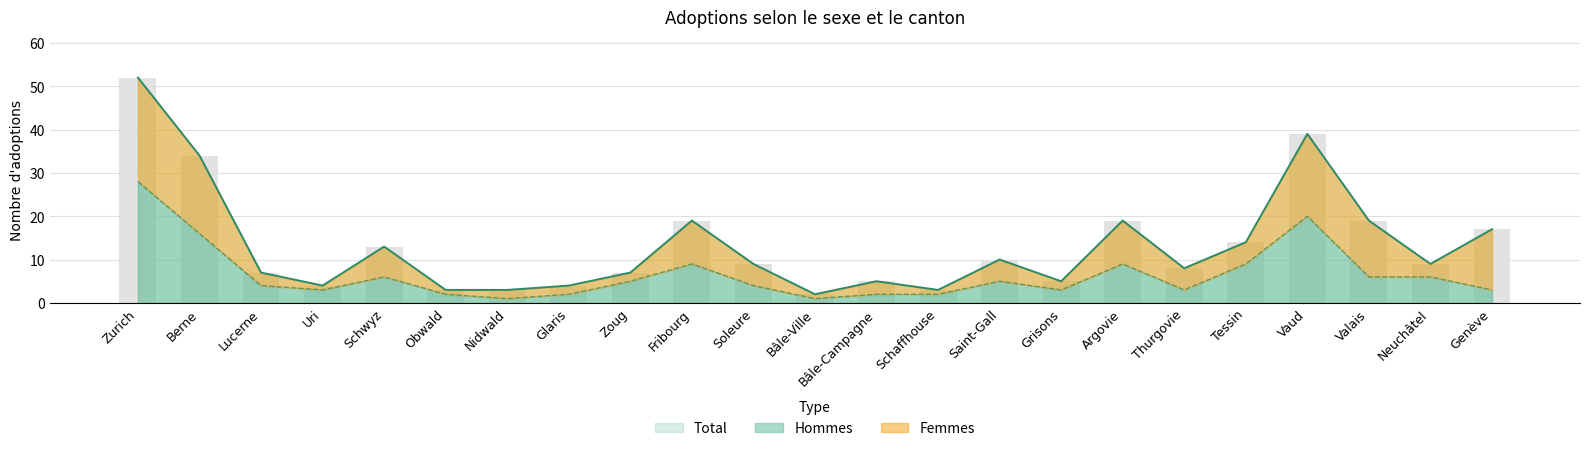

How many data points does each series have?

23